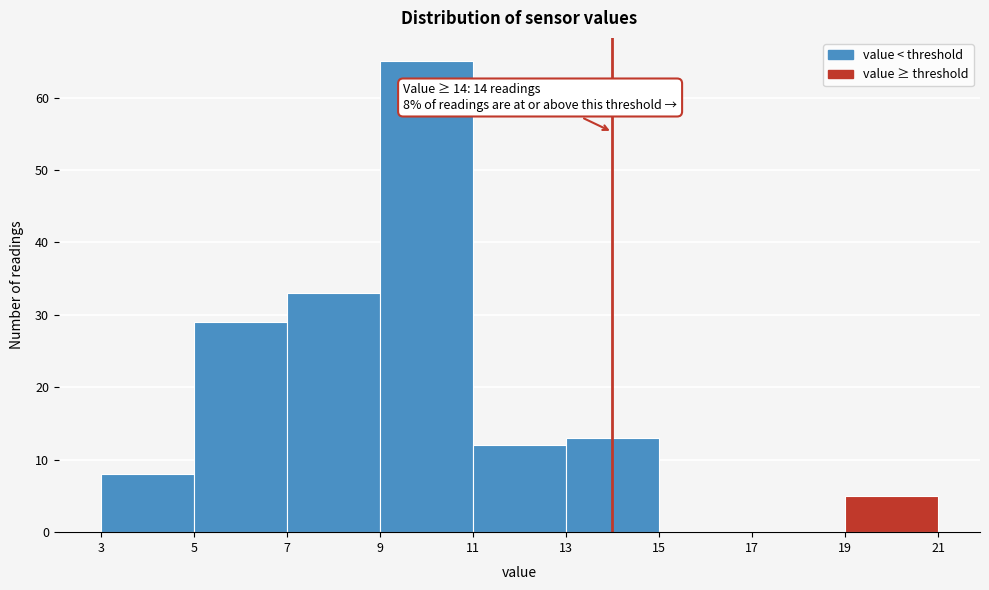

Which range on the x-axis has the tallest bar?

9 to 11